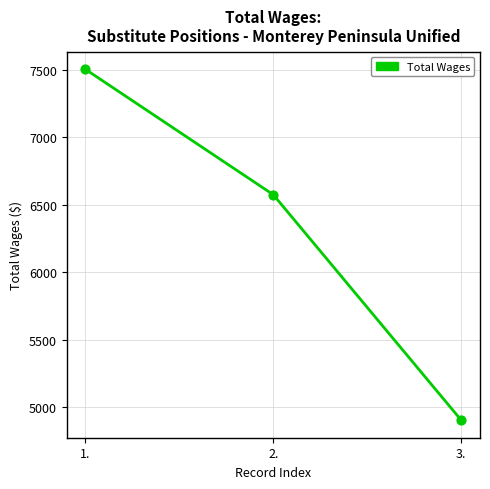

What is the ratio of the value at 3. to the value at 1.?

0.7